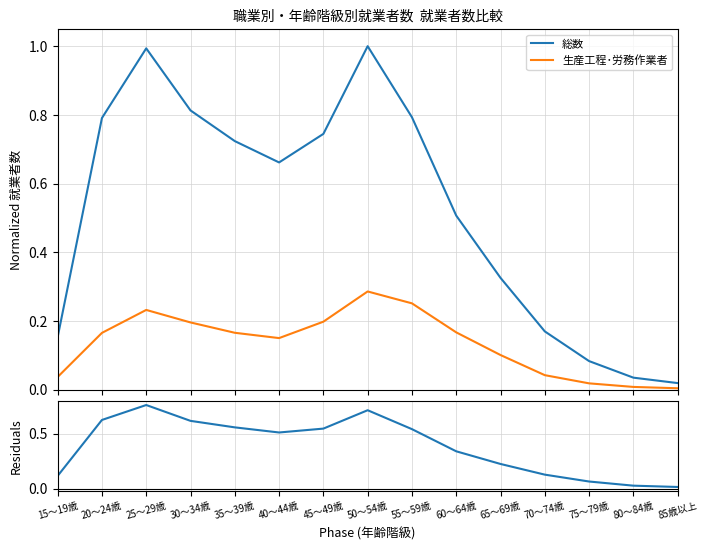

True or false: 生産工程･労務作業者 and 残差 intersect in this chart.

False